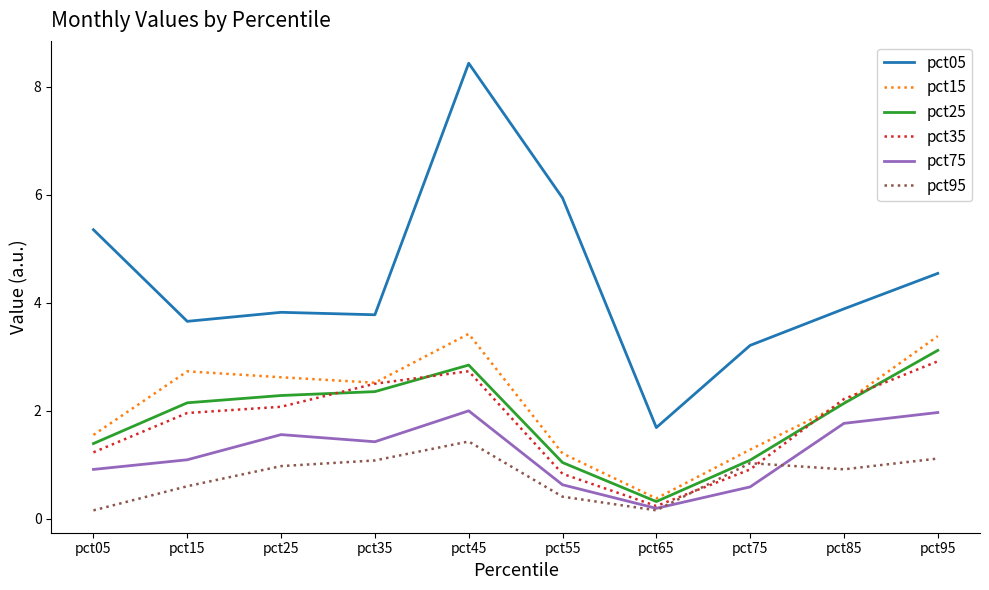

What is the average value of the pct75 series?

1.2